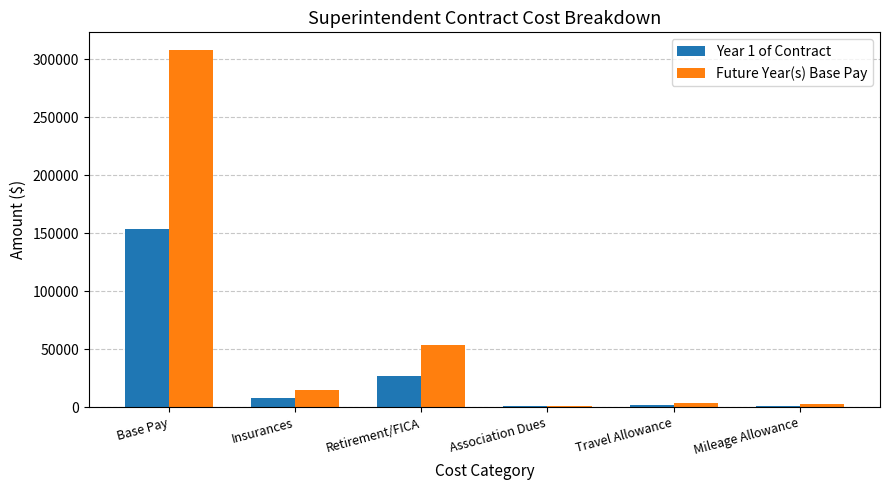

What are all the series names shown in the legend?

Year 1 of Contract, Future Year(s) Base Pay